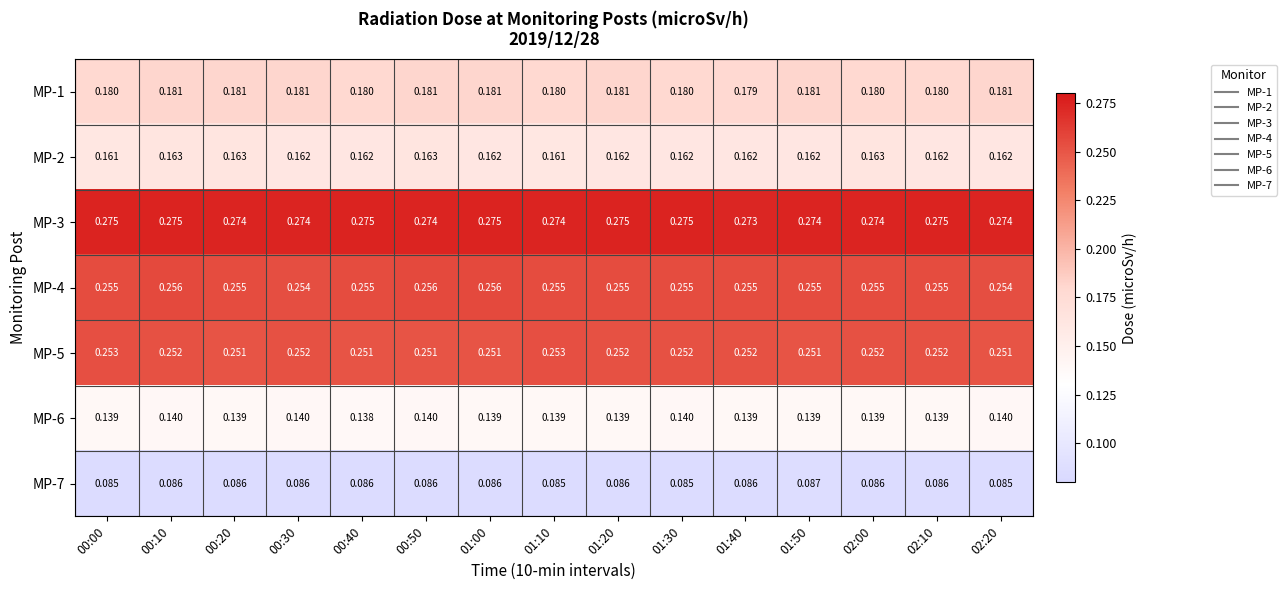

How many data points does each series have?

15